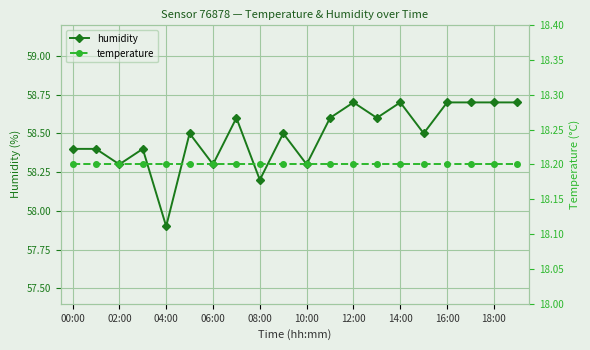

Is it true that humidity equals 28.2 at 16:00?

False